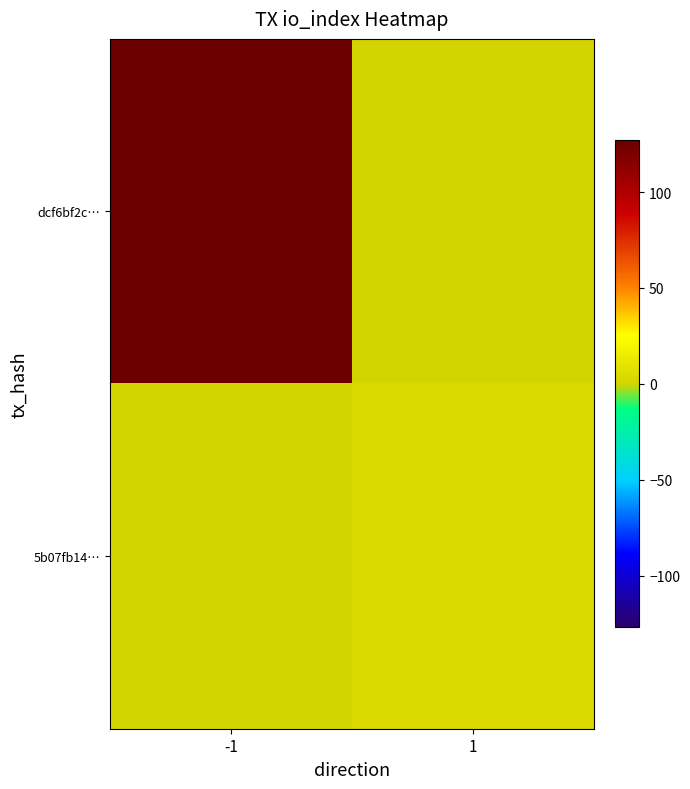

Rank the series by their average value, from lowest to highest.

5b07fb14…, dcf6bf2c…